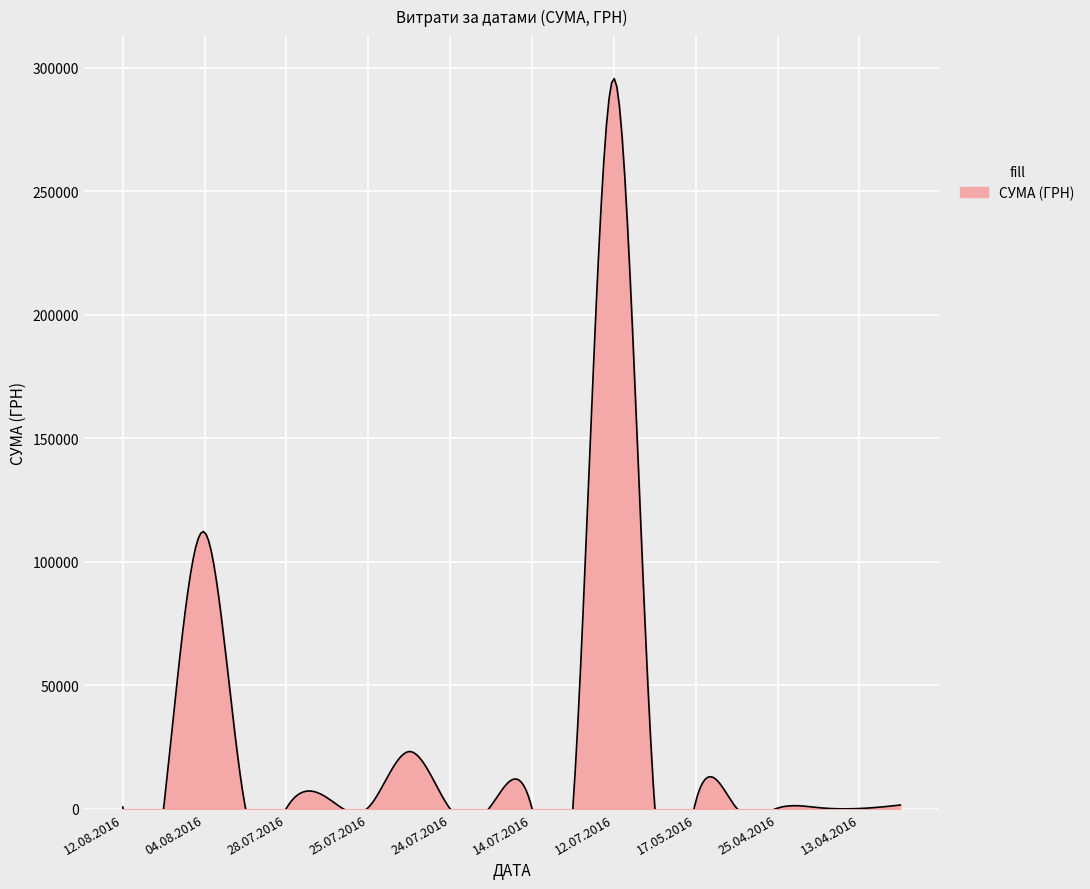

Does the chart display data point markers on the line(s)?

No